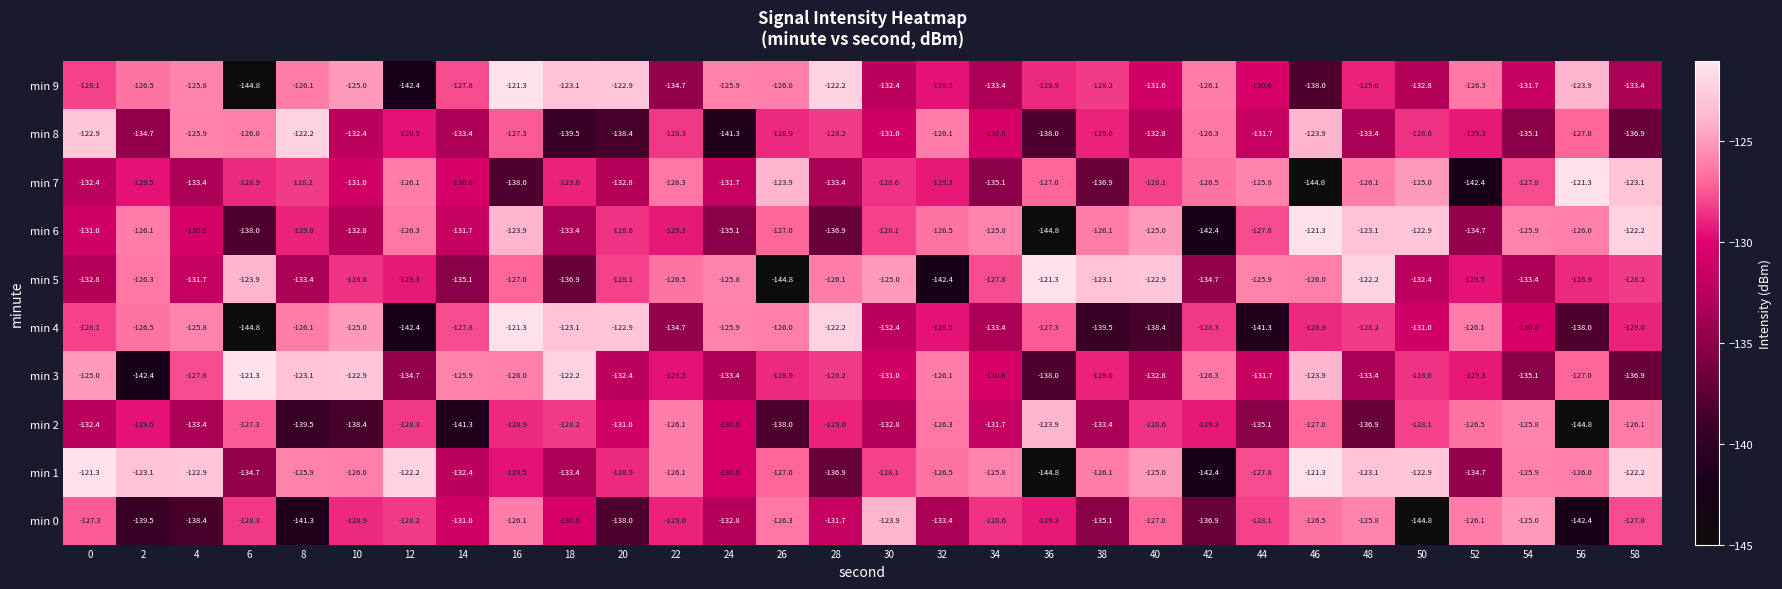

What is the smallest value displayed?

-144.8